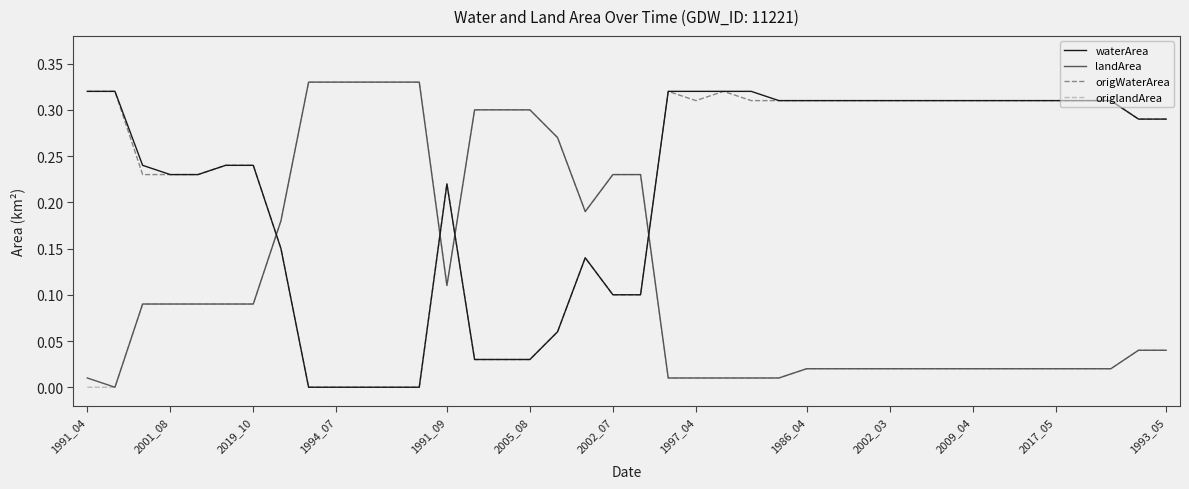

True or false: origWaterArea and origlandArea intersect in this chart.

True